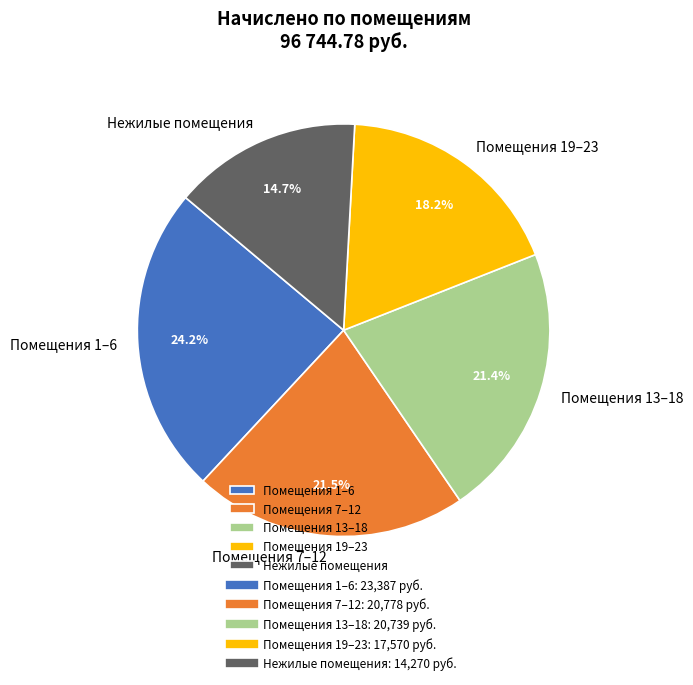

Is the sum of Помещения 1–6 and Помещения 19–23 greater than half?

No